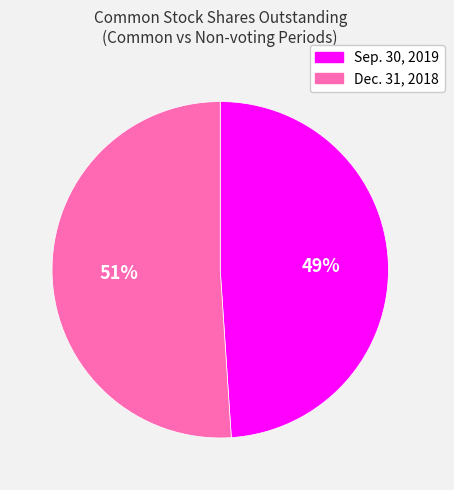

Which category has the biggest portion of the pie?

Dec. 31, 2018